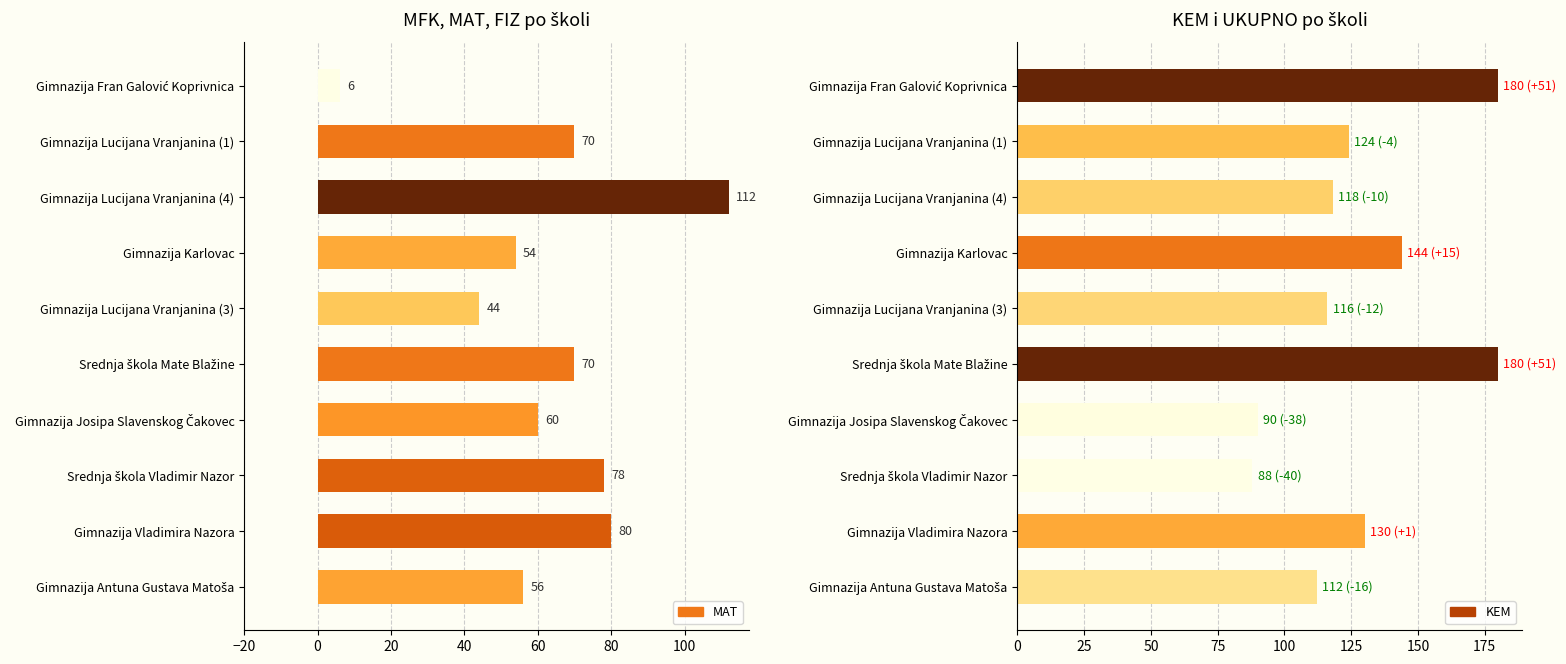

Rank the series at Srednja škola Mate Blažine from lowest to highest value.

MAT, KEM